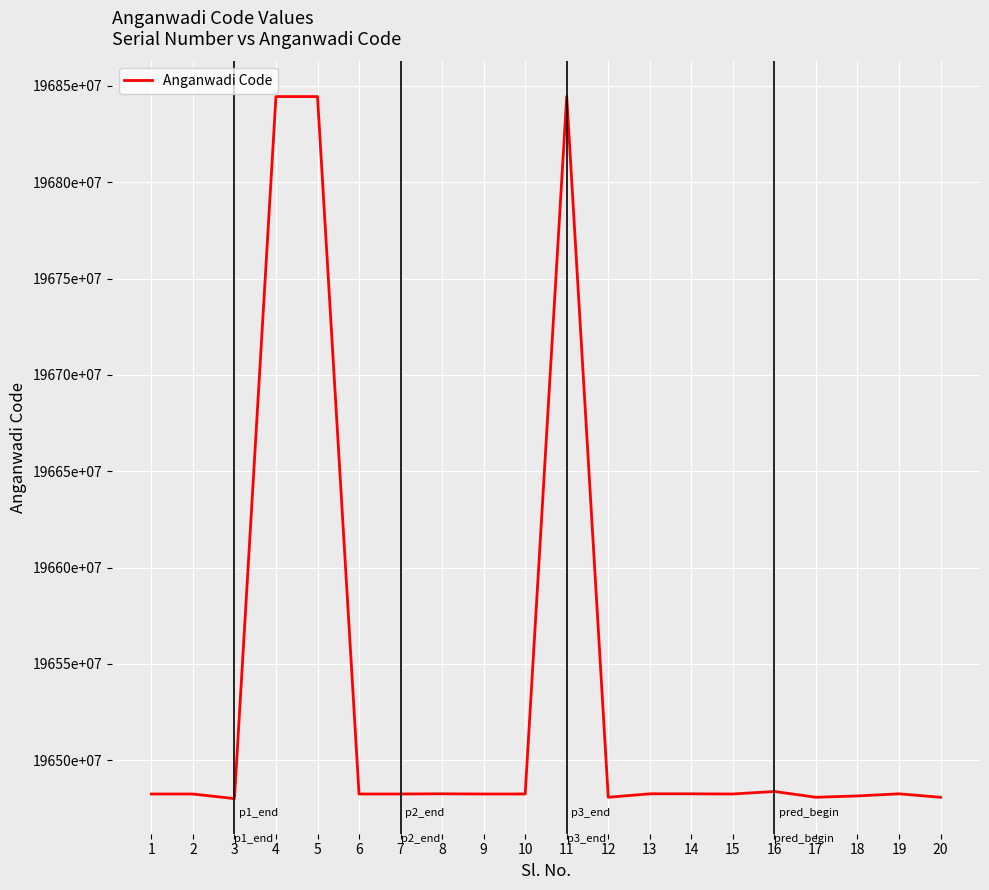

Is it true that the value at 16 is 5537536018?

False